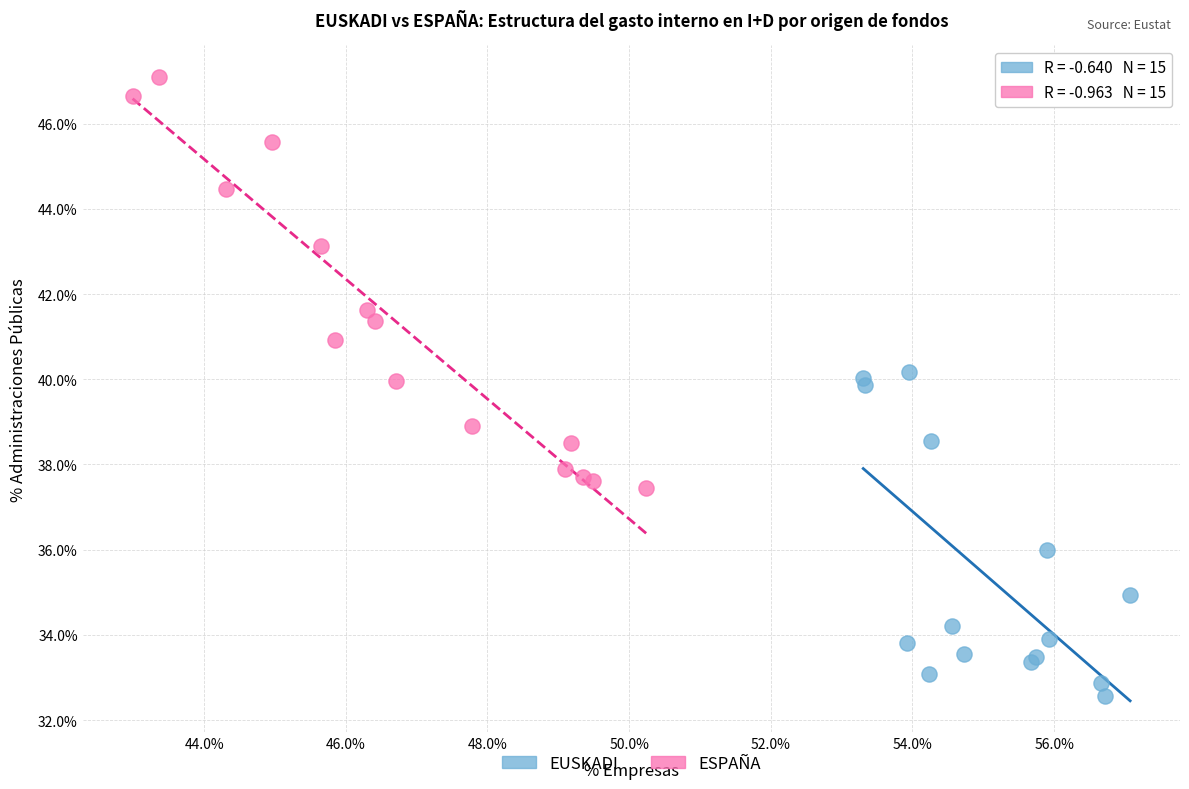

Which series has the largest Y range (max minus min)?

ESPAÑA